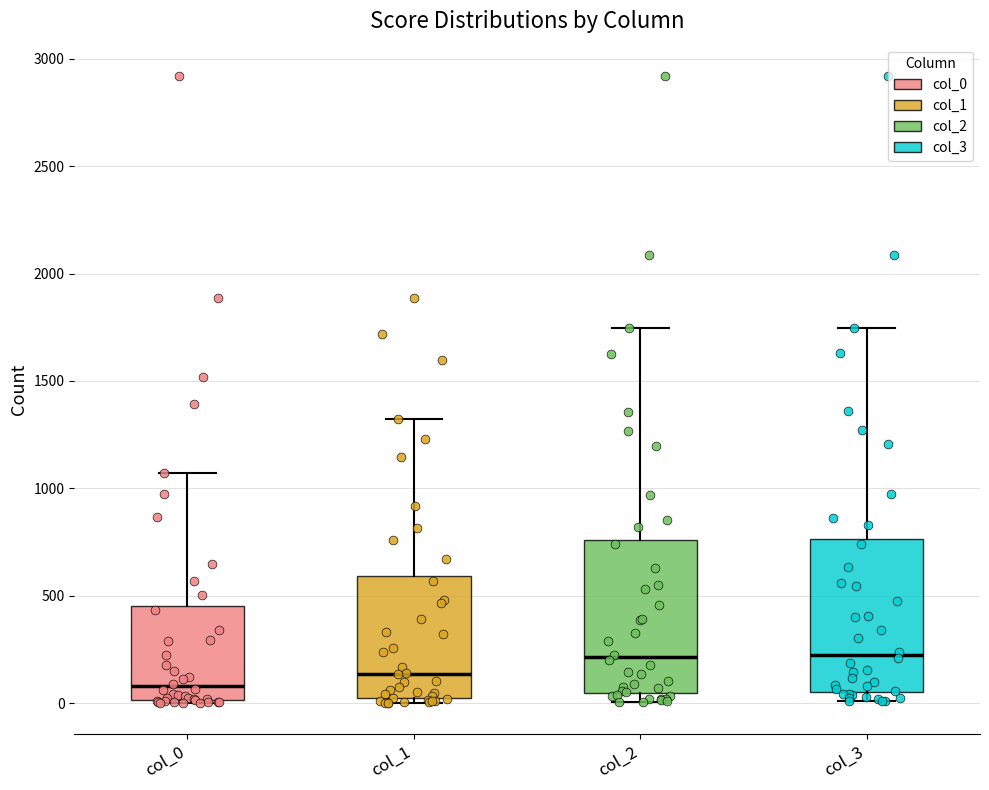

Where does the upper whisker of the box for col_1 end on the y-axis? The values are not printed on the chart, so give them approximately, as read against the axis.

1300